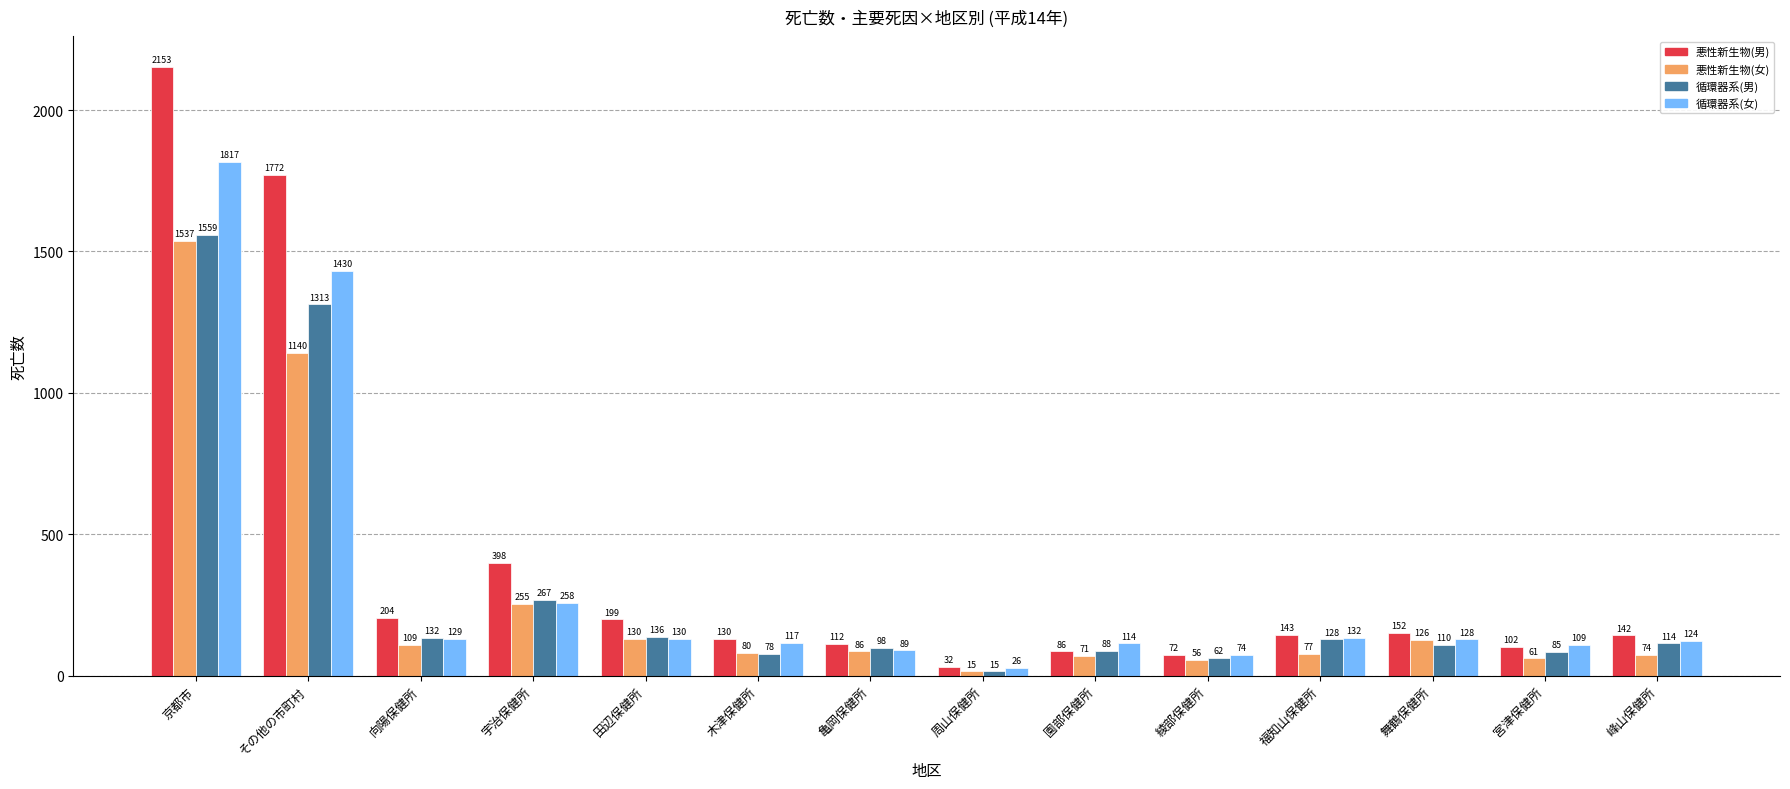

At which label does 悪性新生物(女) reach its minimum?

周山保健所